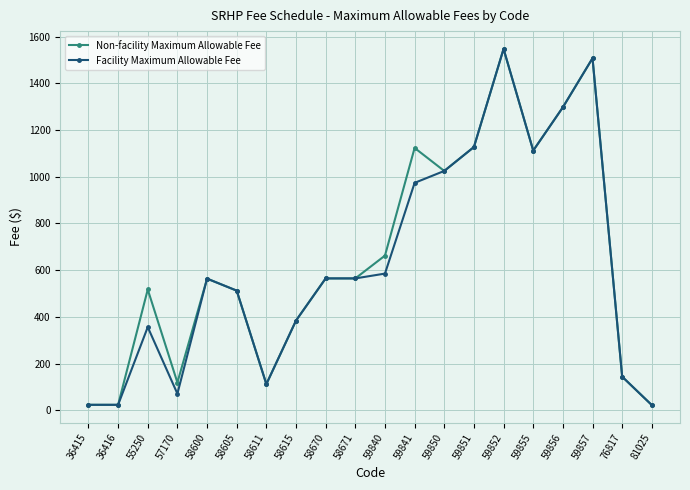

Is it true that Facility Maximum Allowable Fee equals 563.7 at 58600?

True